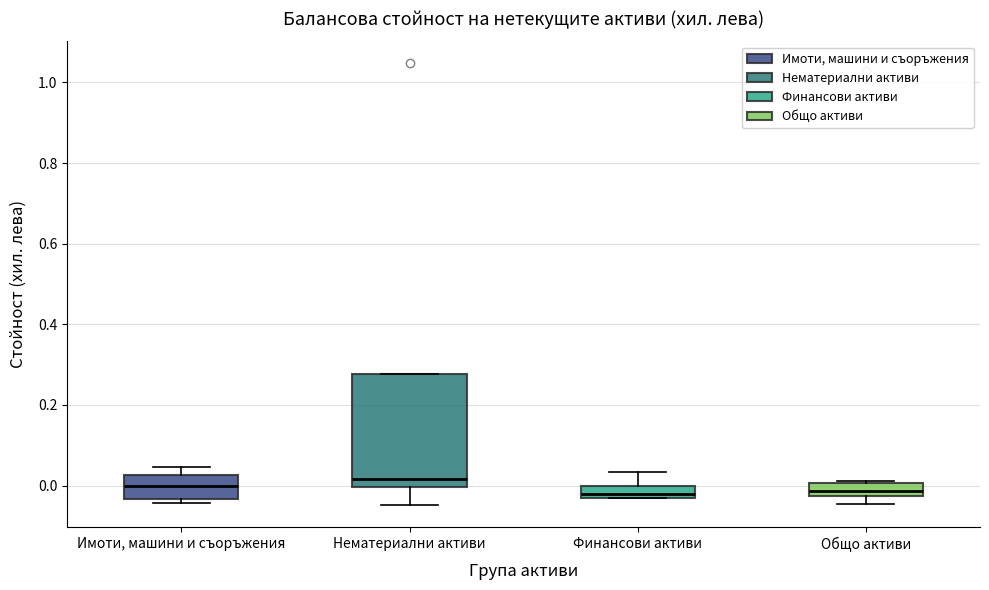

Where does the median line of the box for Финансови активи sit on the y-axis? The values are not printed on the chart, so give them approximately, as read against the axis.

-0.02